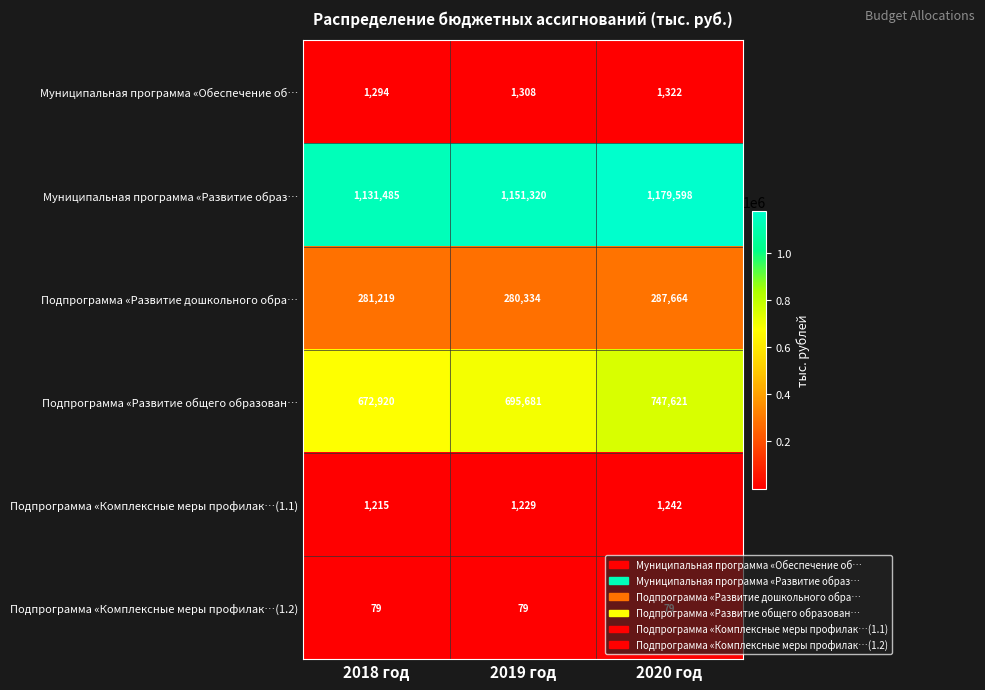

How many series are shown in this chart?

6